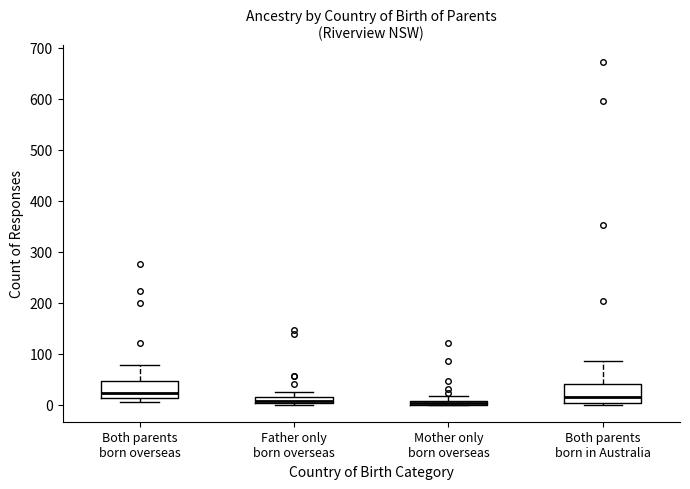

Where is the lower edge of the box for Father only born overseas on the y-axis? The values are not printed on the chart, so give them approximately, as read against the axis.

0